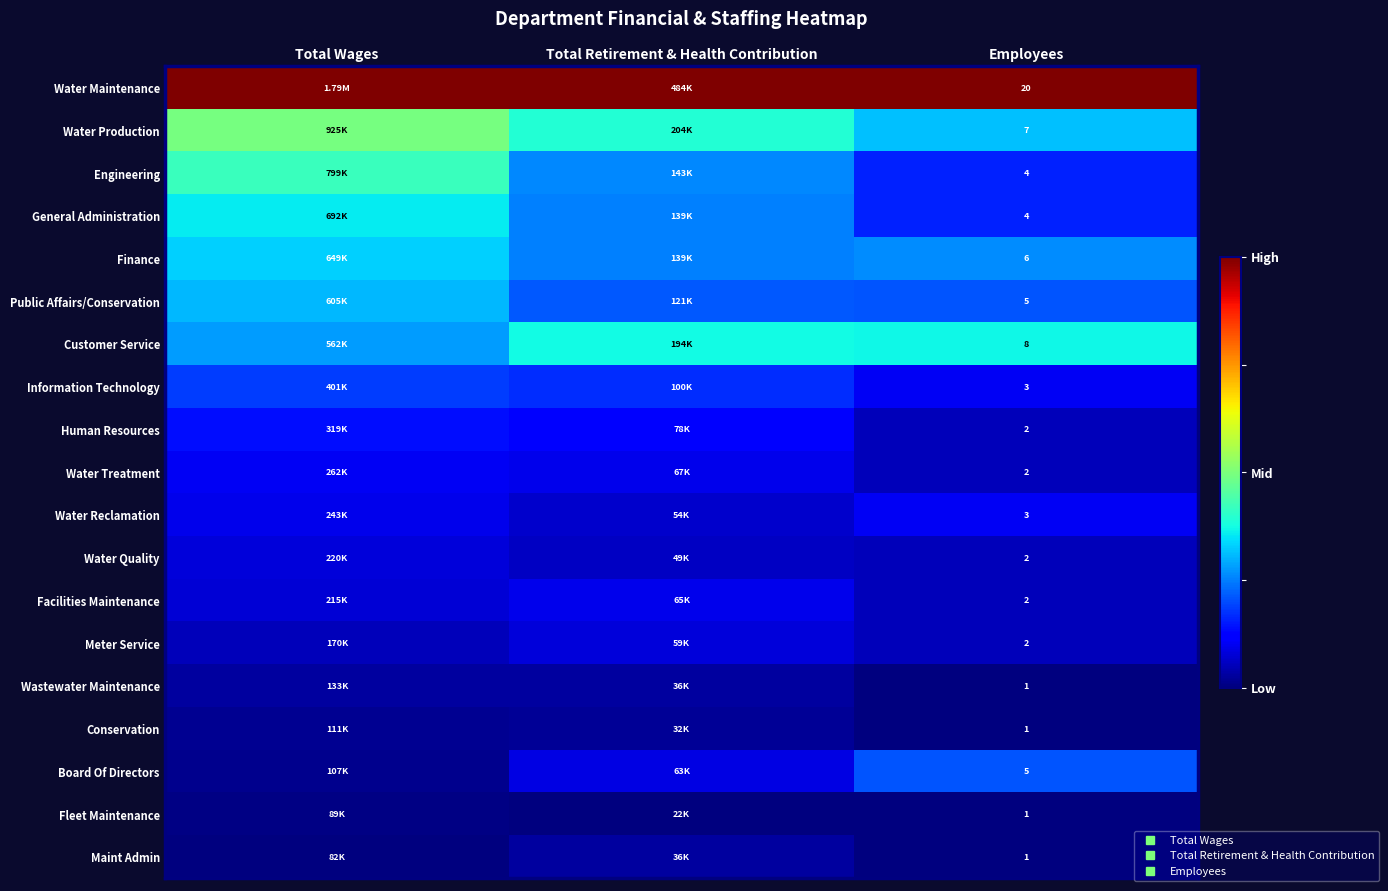

Between Employees and Total Retirement & Health Contribution, which is larger?

Total Retirement & Health Contribution